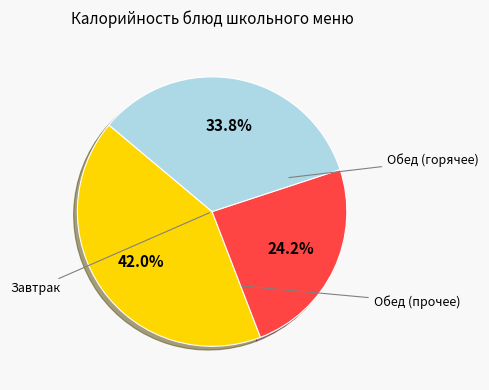

Is there any slice that represents more than half of the pie?

No